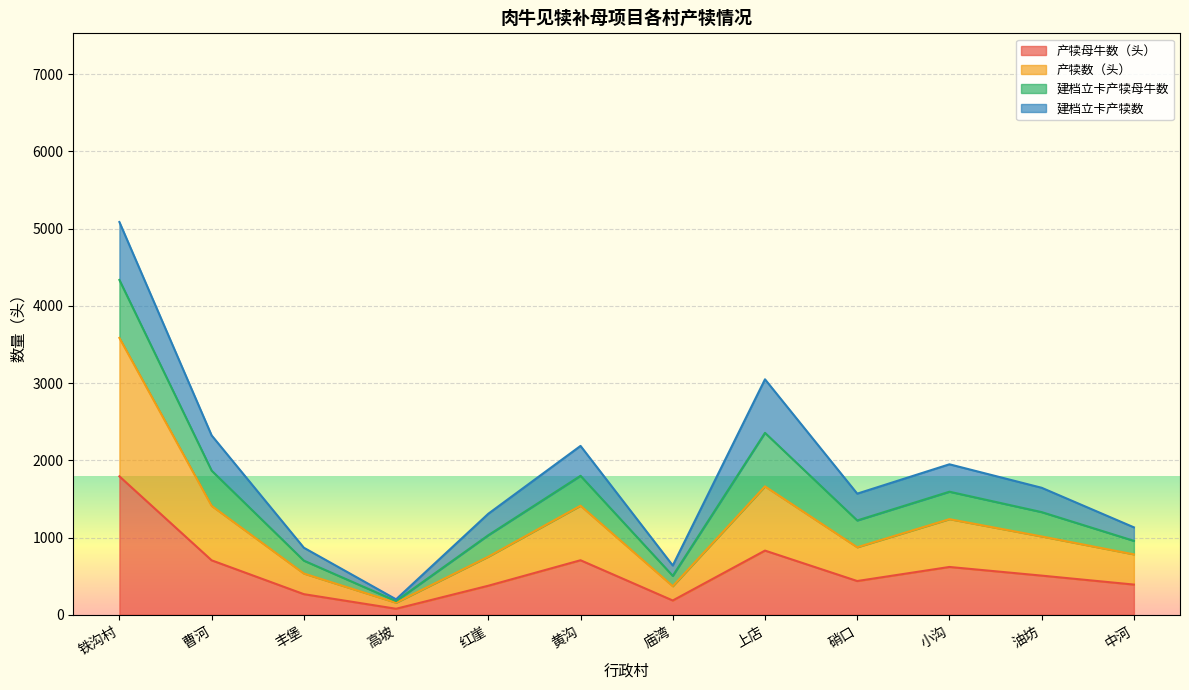

Rank the categories by 产犊母牛数（头） value from lowest to highest.

高坡, 庙湾, 丰堡, 红崖, 中河, 硝口, 油坊, 小沟, 曹河, 黄沟, 上店, 铁沟村